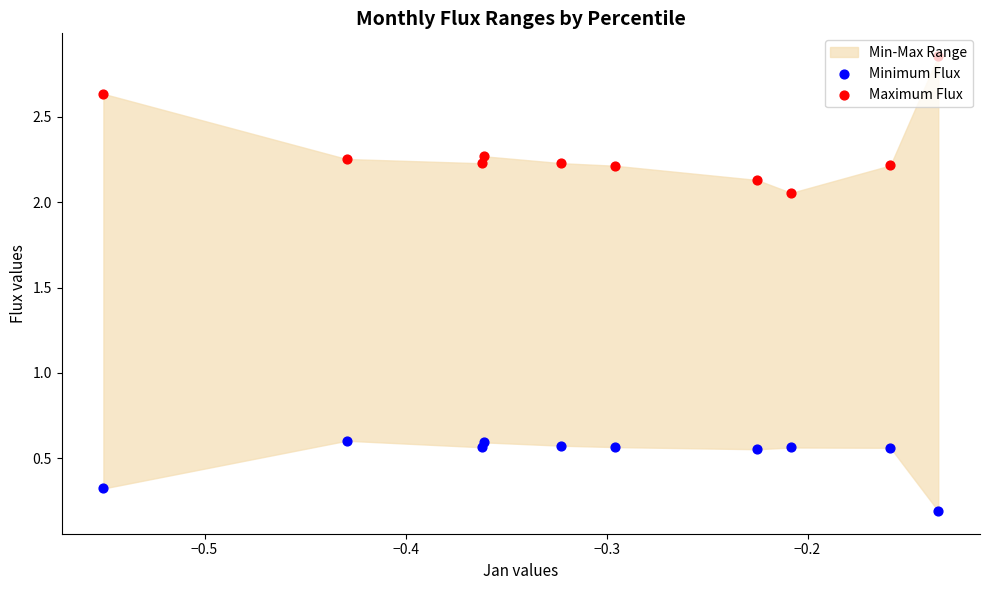

Which series has the largest total across all categories?

Maximum Flux